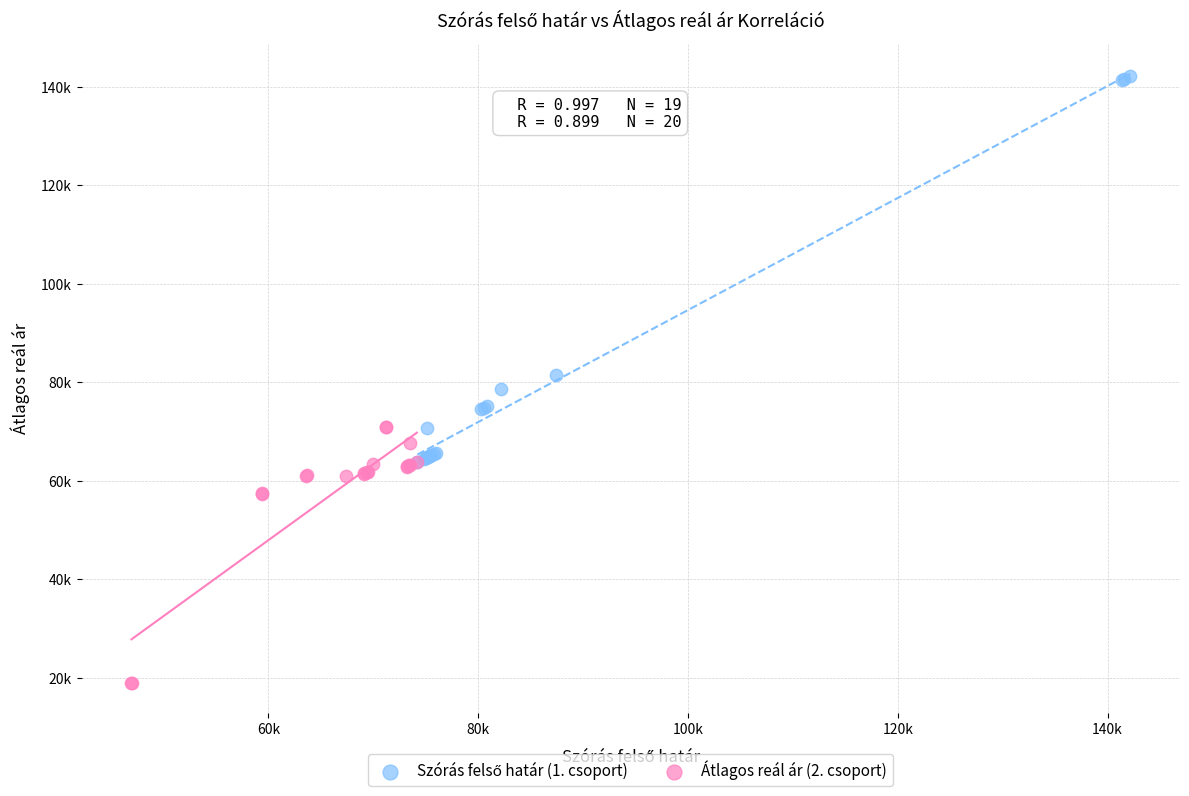

Which series contains the lowest Y value?

Átlagos reál ár (2. csoport)